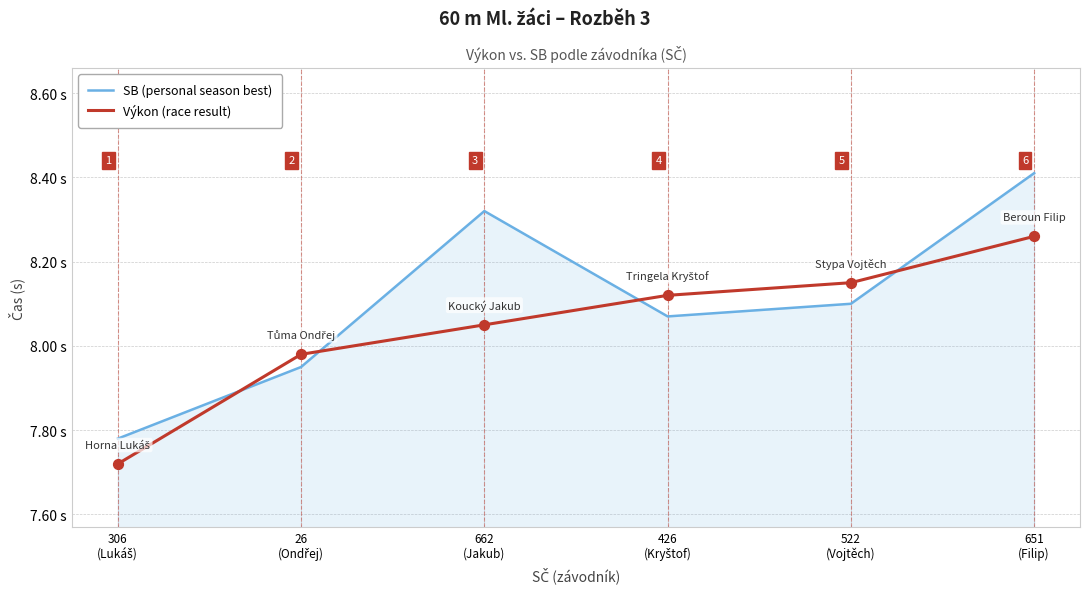

After their last crossing, which series has the higher values: SB (personal season best) or Výkon (race result)?

SB (personal season best)